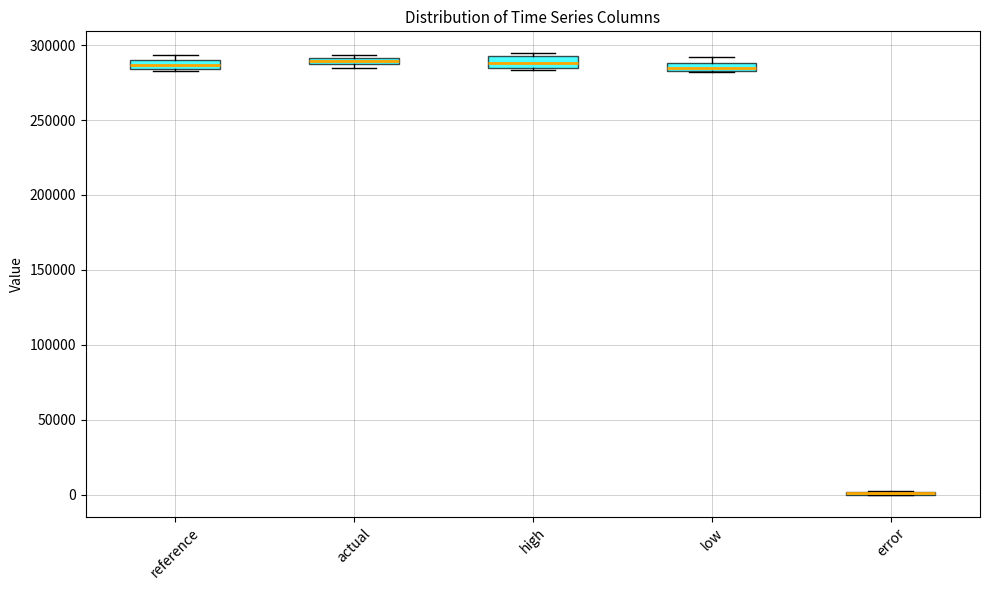

Where is the upper edge of the box for actual on the y-axis? The values are not printed on the chart, so give them approximately, as read against the axis.

290000